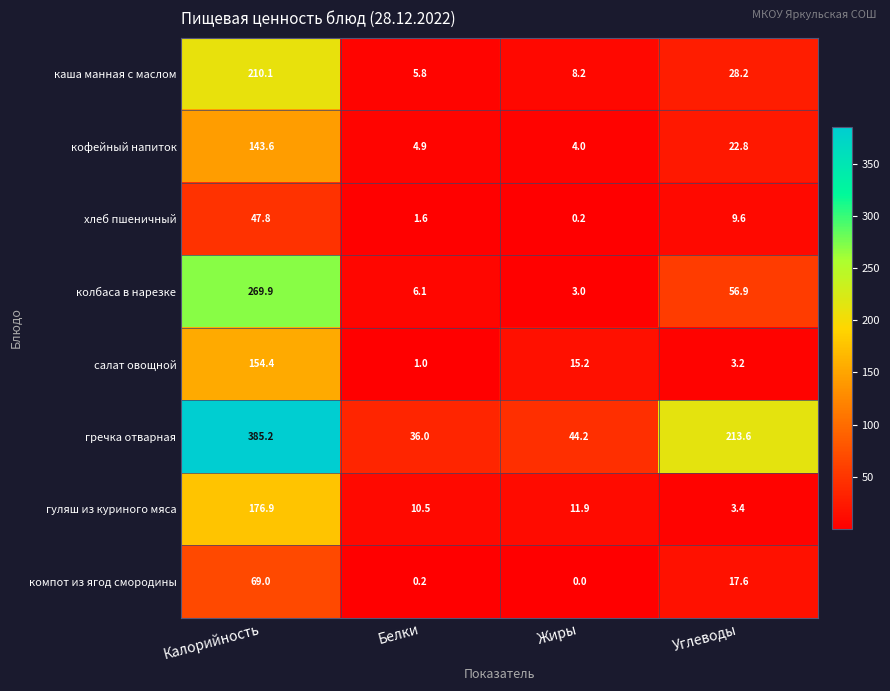

At which label does колбаса в нарезке reach its peak?

Калорийность